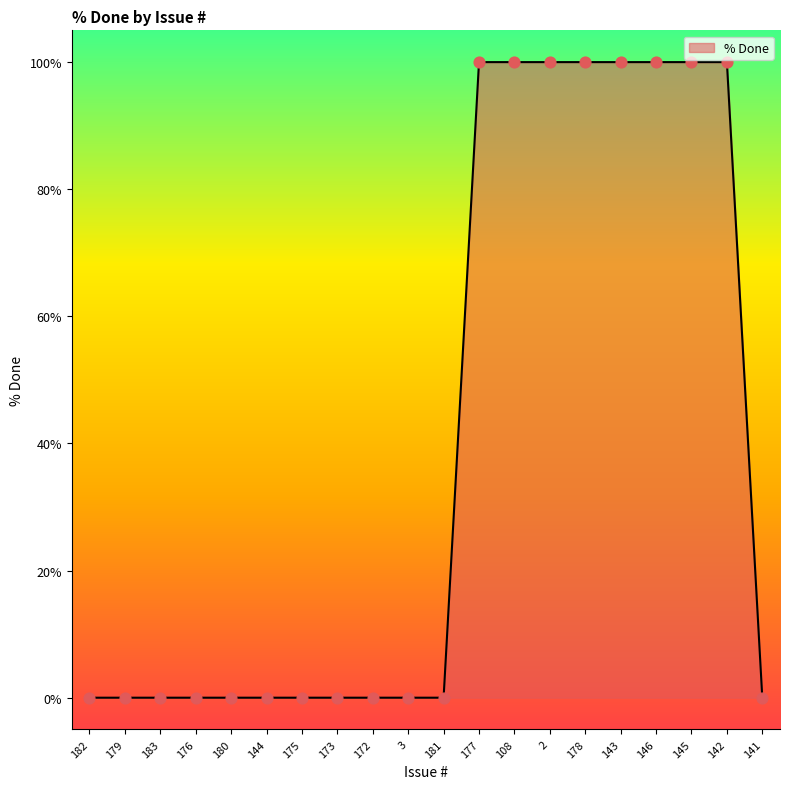

Between 142 and 183, which is larger?

142